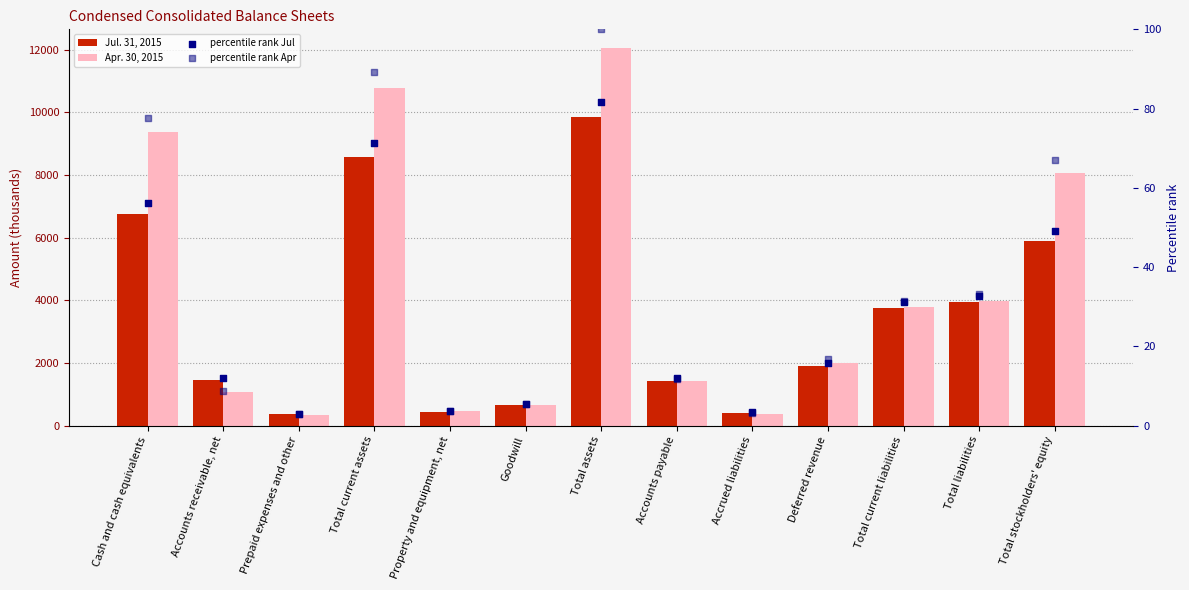

Which series reaches the minimum Y coordinate?

percentile rank Apr